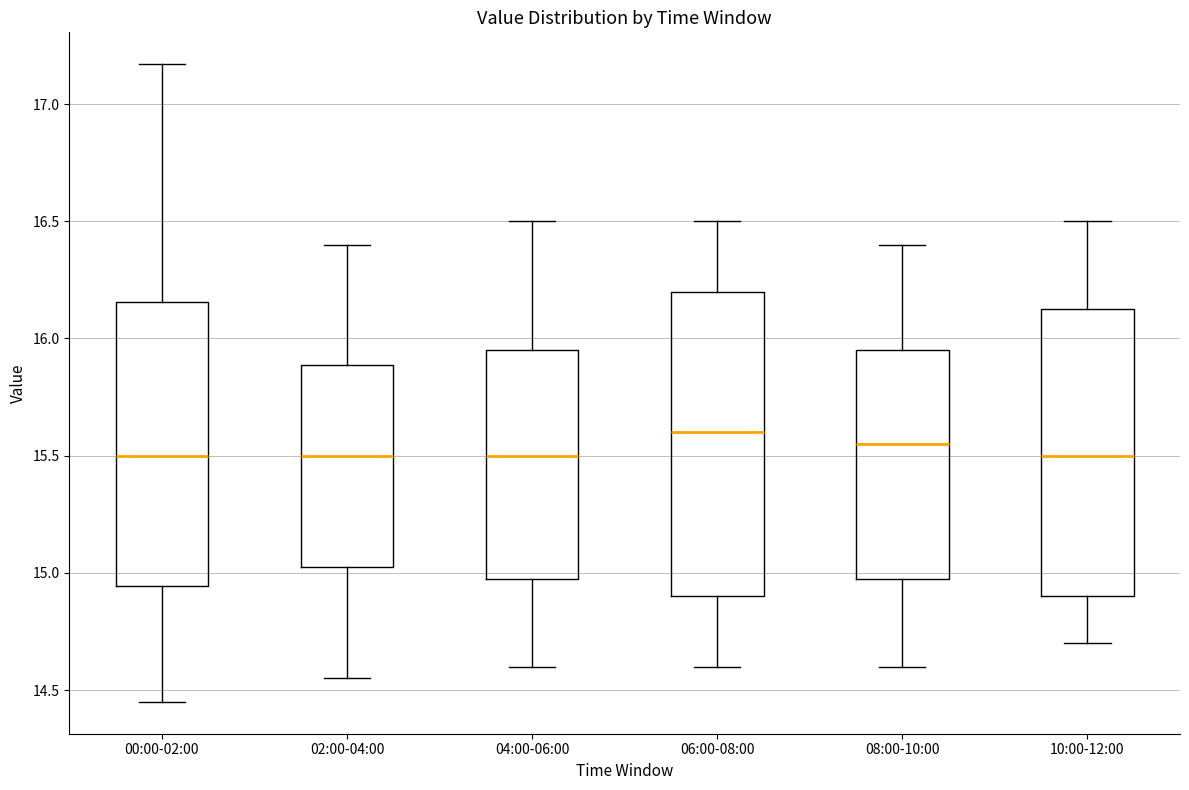

Reading left to right, read every box against the y-axis: the position of its median line, the range the box covers, and the ends of its whiskers. The values are not printed on the chart, so give them approximately, as read against the axis.

00:00-02:00: median 15.50, box 14.95 to 16.15, whiskers 14.45 to 17.15
02:00-04:00: median 15.50, box 15.05 to 15.90, whiskers 14.55 to 16.40
04:00-06:00: median 15.50, box 15.00 to 15.95, whiskers 14.60 to 16.50
06:00-08:00: median 15.60, box 14.90 to 16.20, whiskers 14.60 to 16.50
08:00-10:00: median 15.55, box 15.00 to 15.95, whiskers 14.60 to 16.40
10:00-12:00: median 15.50, box 14.90 to 16.15, whiskers 14.70 to 16.50